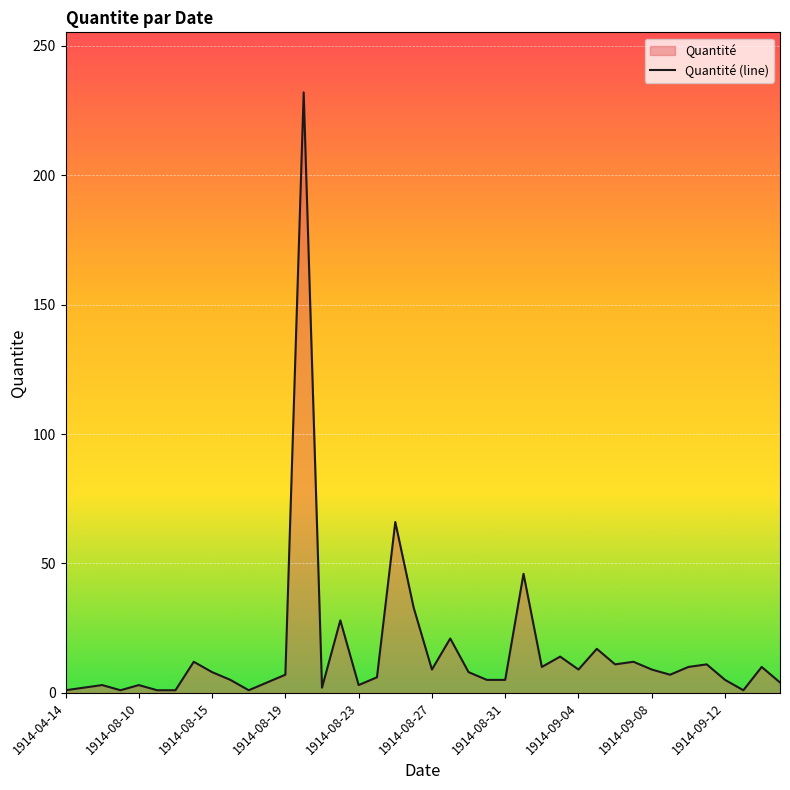

Is it true that the value at 33 is 7?

True